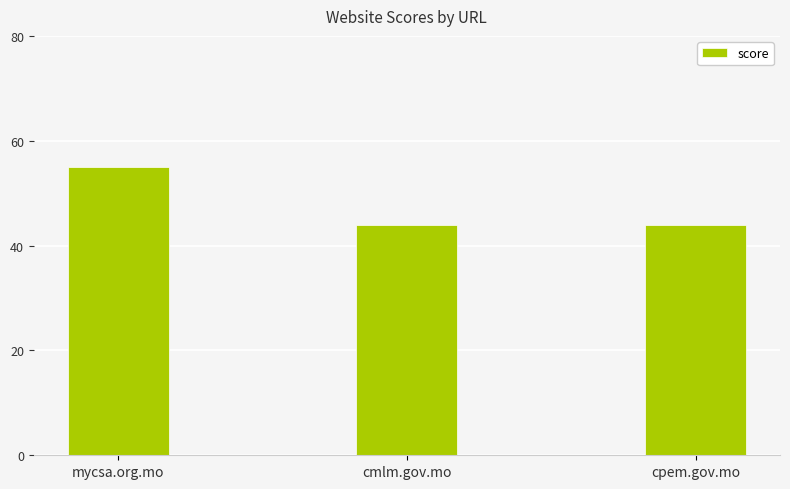

What is the change in value from mycsa.org.mo to cpem.gov.mo?

-11